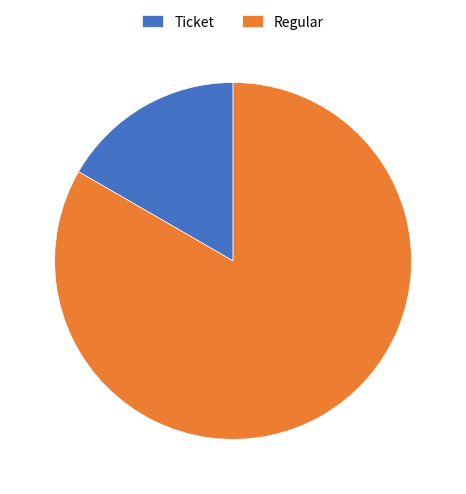

Between Ticket and Regular, which is larger?

Regular